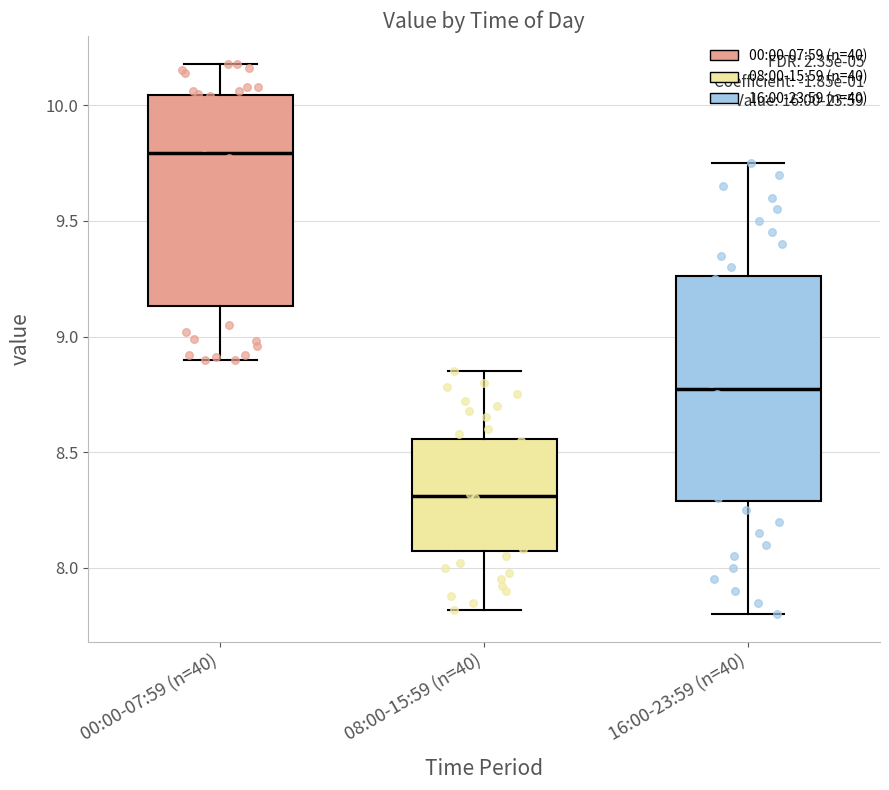

Which box has the highest median line?

00:00-07:59 (n=40)